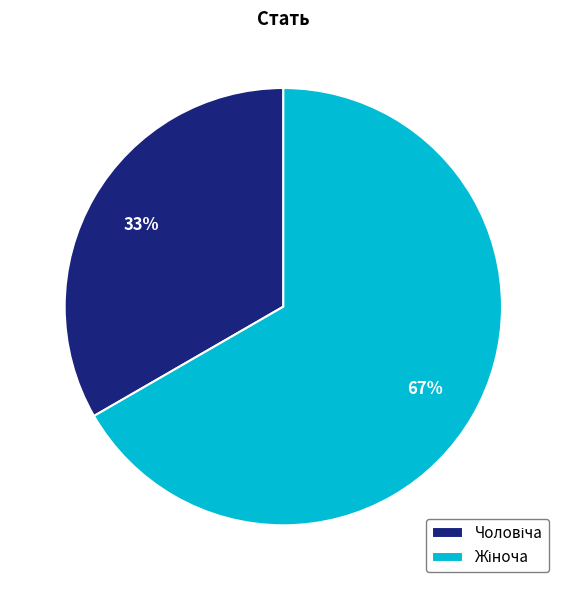

How many segments does this pie chart have?

2